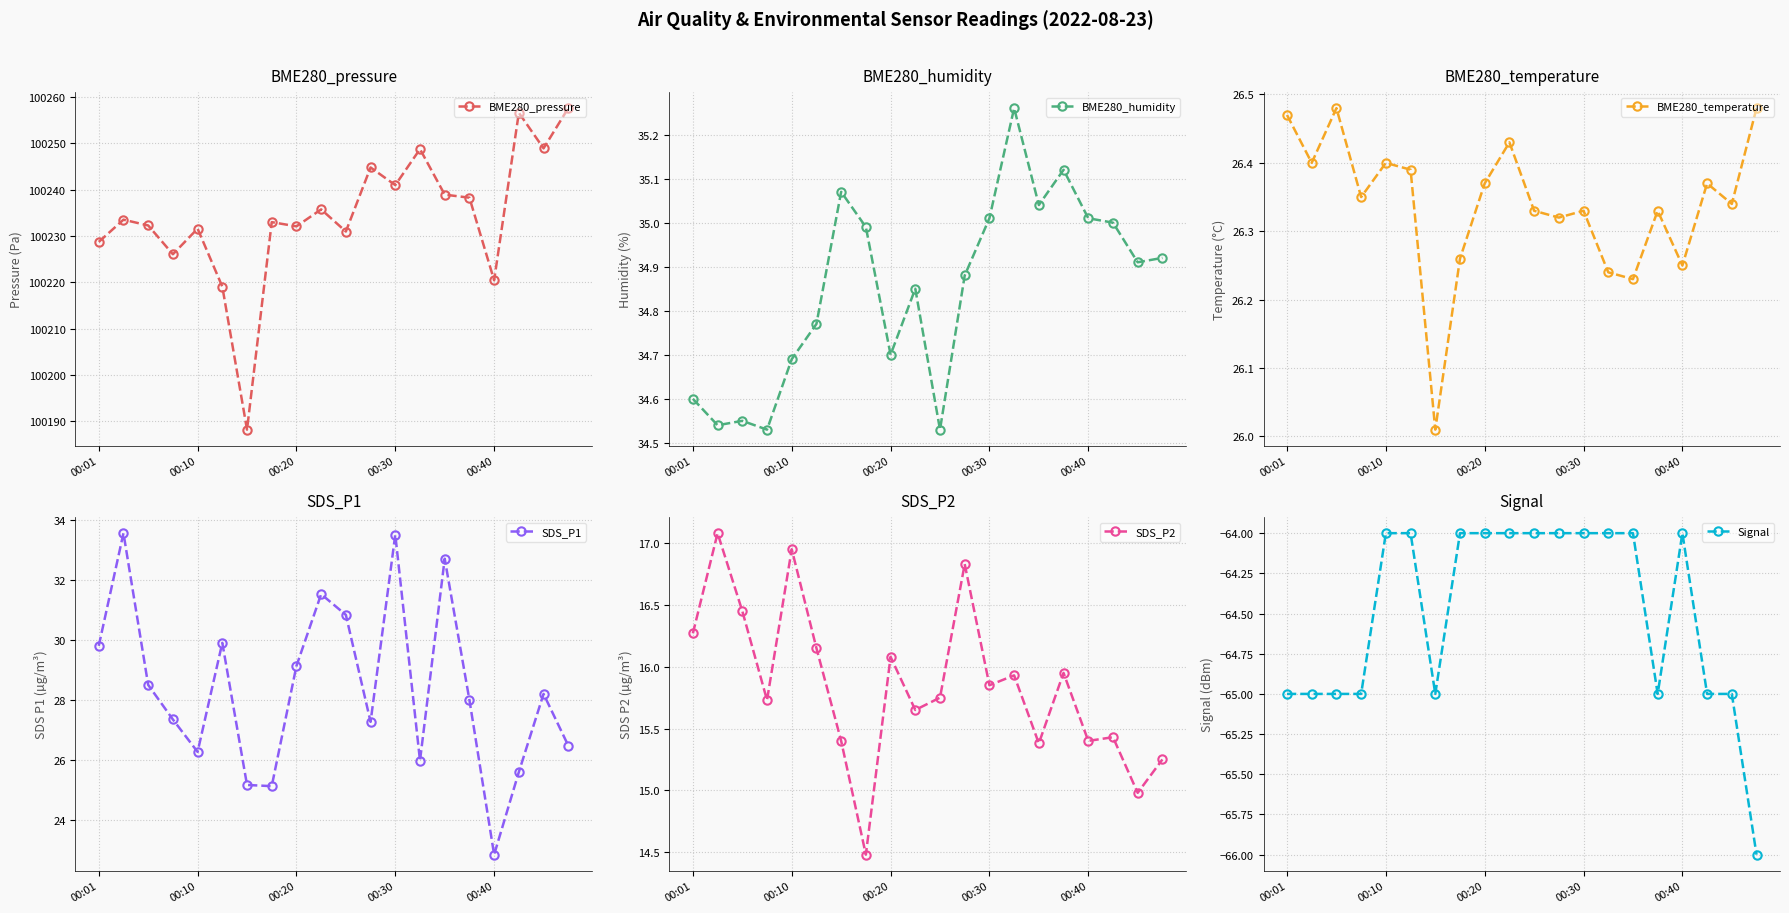

True or false: SDS_P2 and BME280_pressure cross at least once.

False